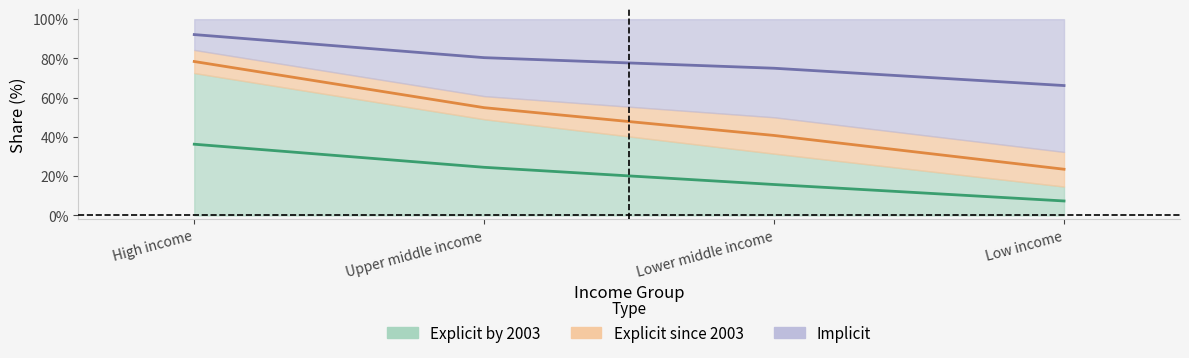

Count the number of categories in the chart.

4